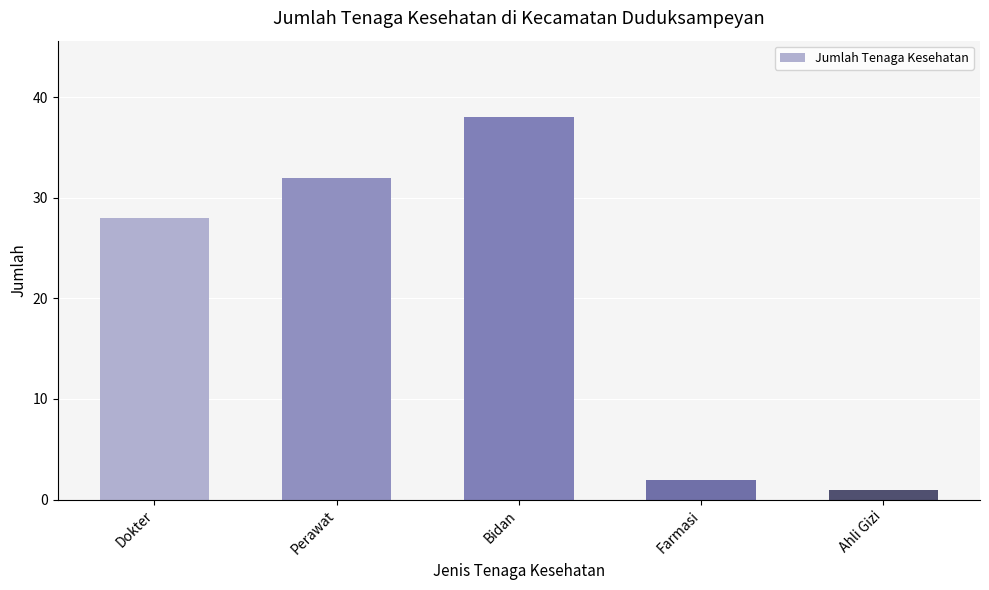

What is the label of the 1st bar from the left?

Dokter